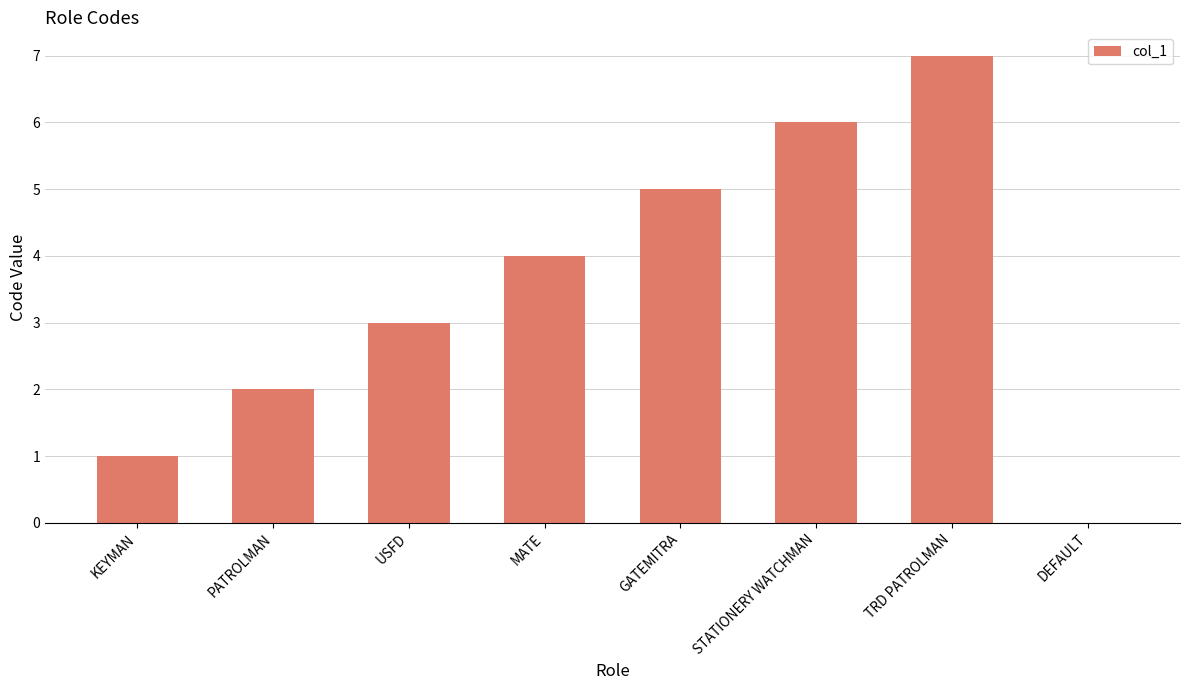

Reading left to right, extract all data points from this chart.

1	2	3	4	5	6	7	0